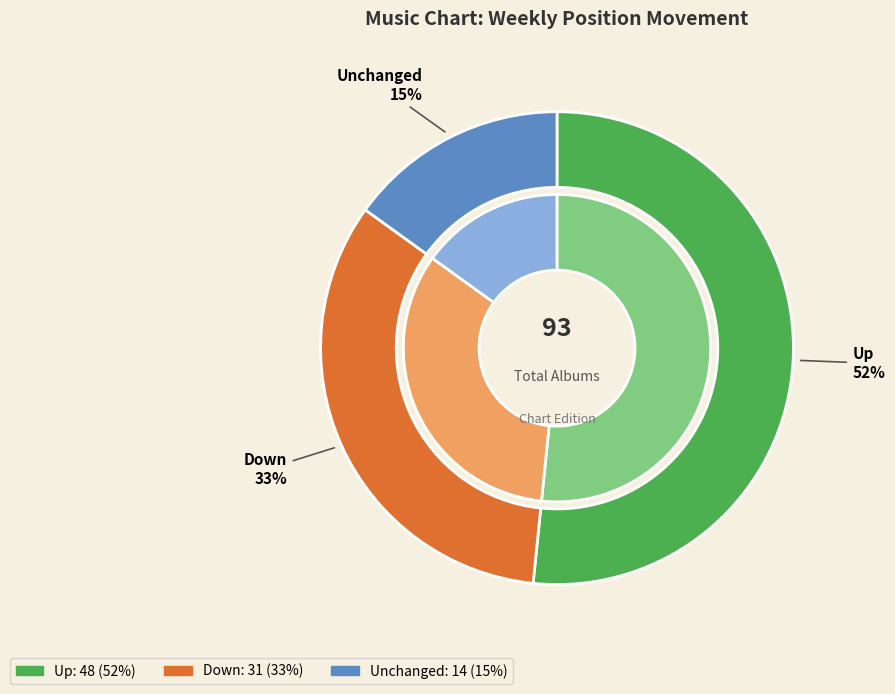

How many slices are in this pie chart?

3